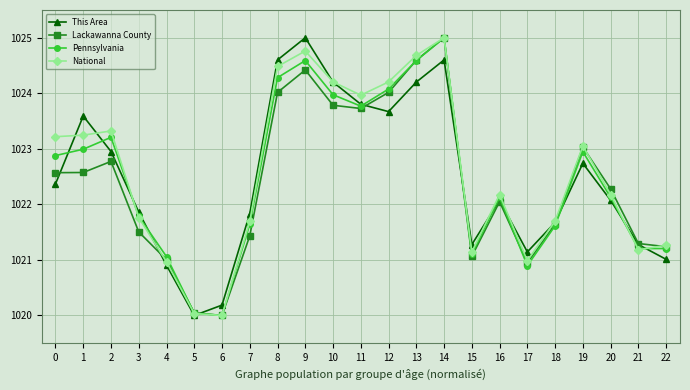

At which label does Lackawanna County reach its peak?

14